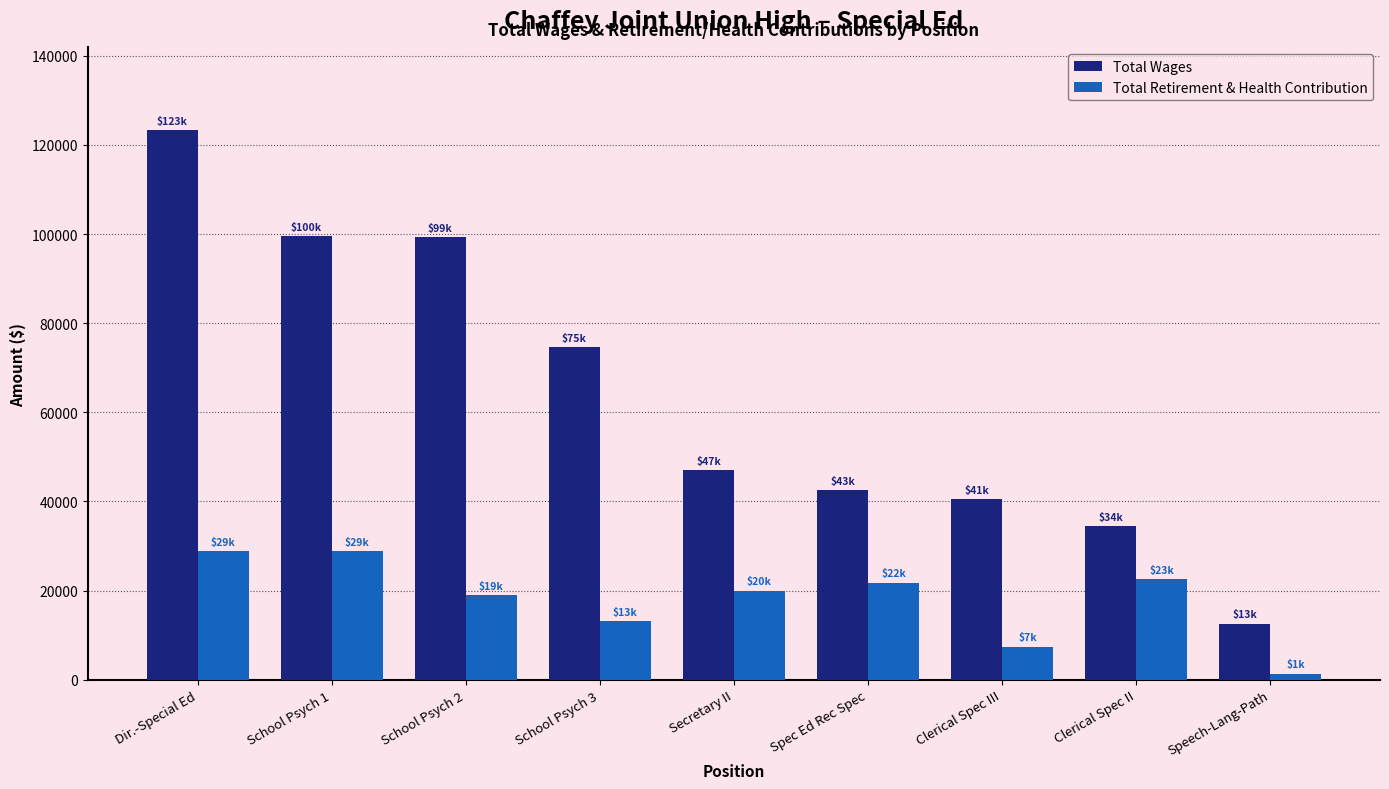

Rank the series at Clerical Spec II from lowest to highest value.

Total Retirement & Health Contribution, Total Wages